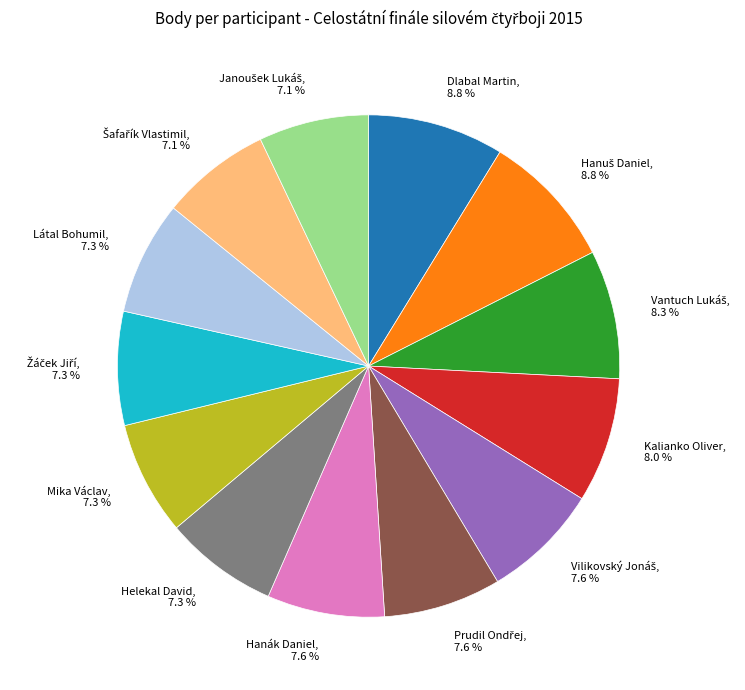

What percentage is the Látal Bohumil slice, to the nearest percent?

7%